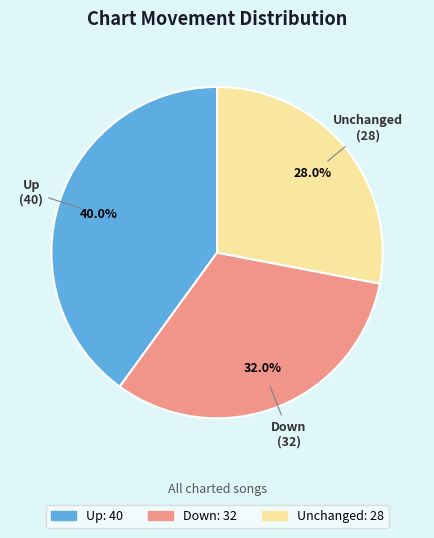

Does any single category account for the majority?

No